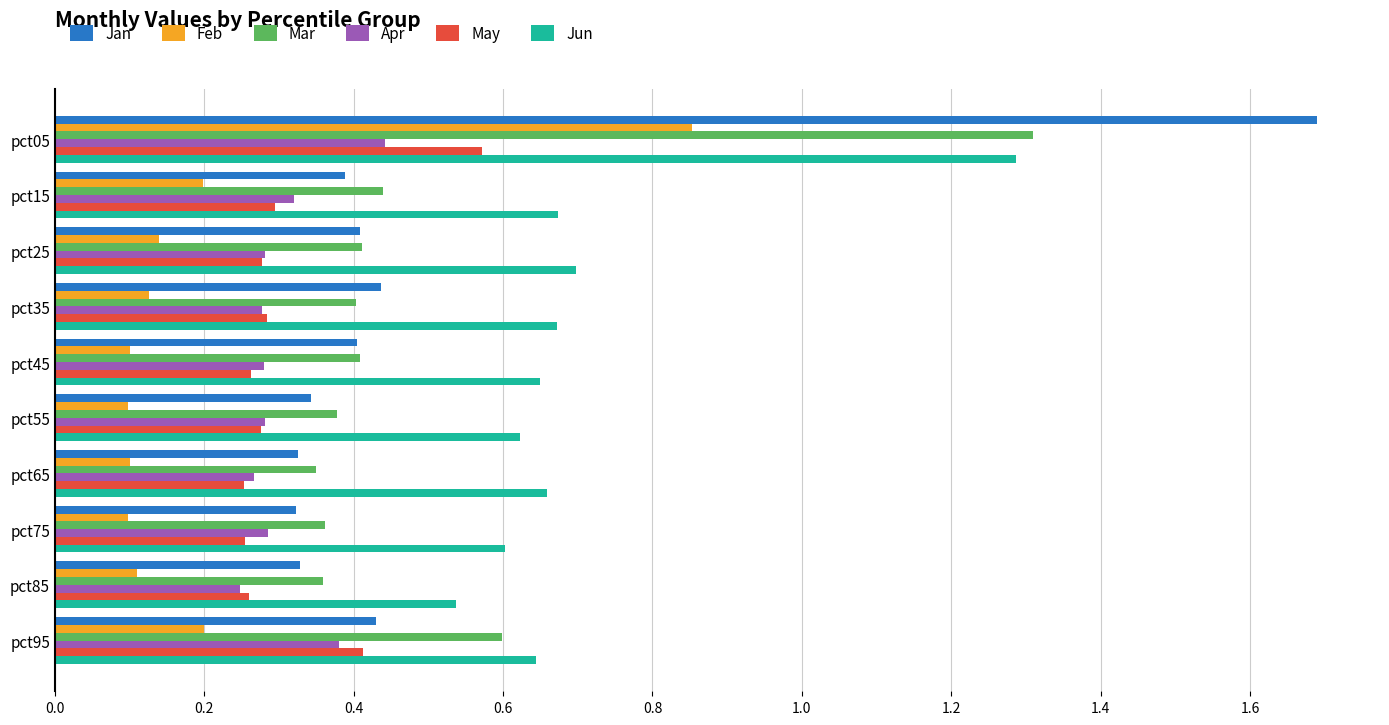

The value of Jun at pct65 is 0.4. True or false?

False